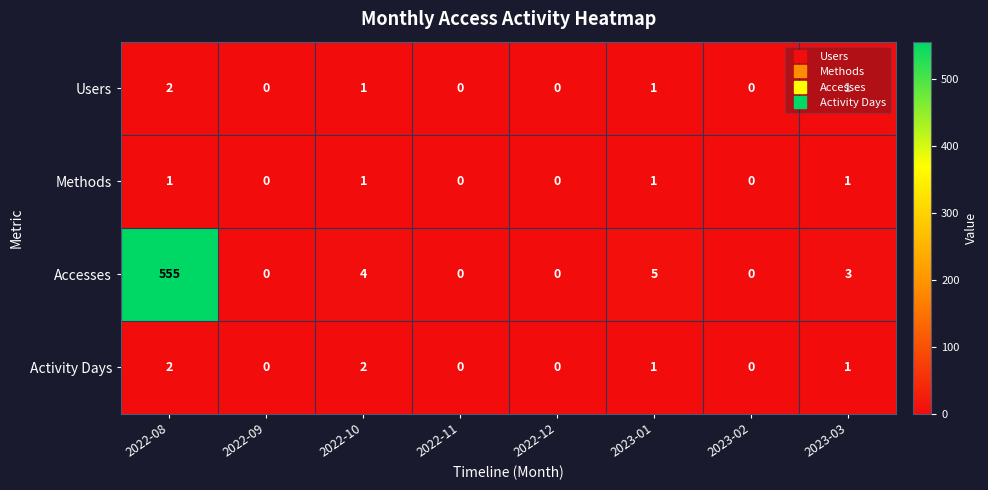

At which category is the sum across all series the highest?

2022-08